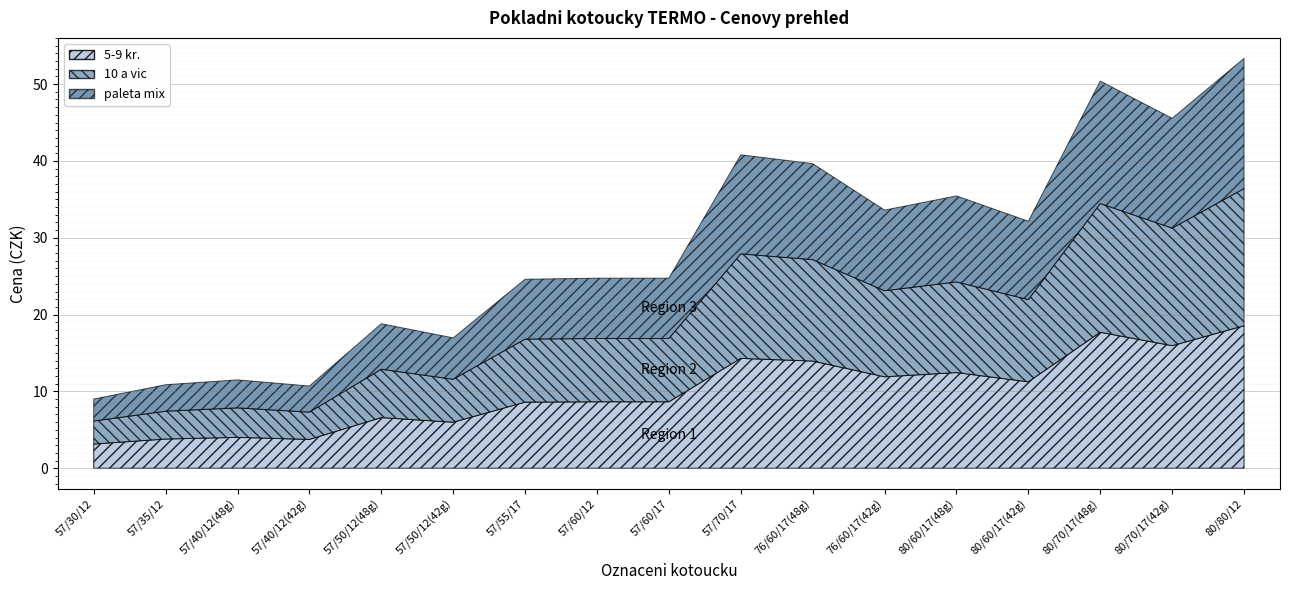

Between 76/60/17(48g) and 57/30/12, which is larger?

76/60/17(48g)